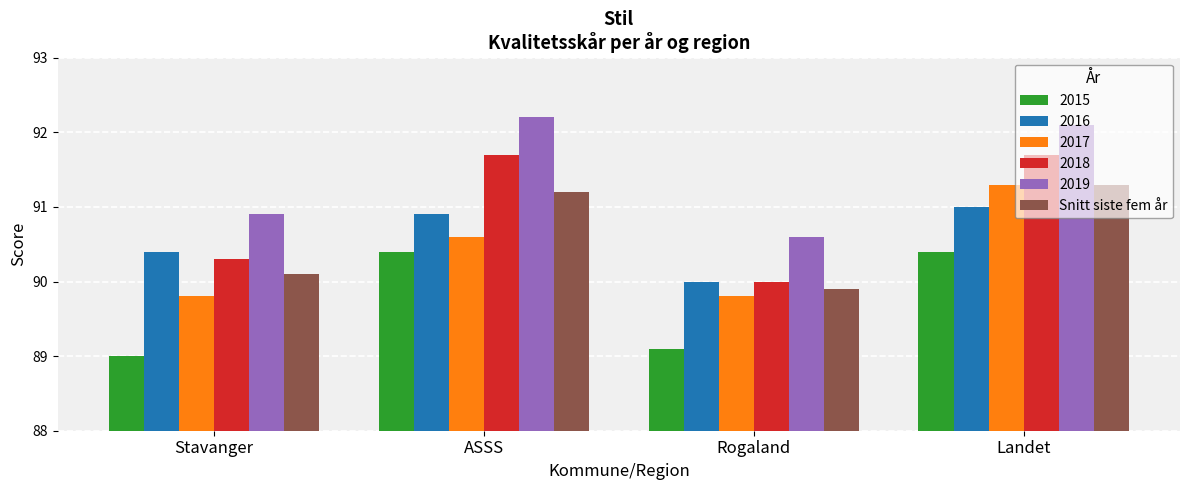

Which series has the widest spread of values?

2018